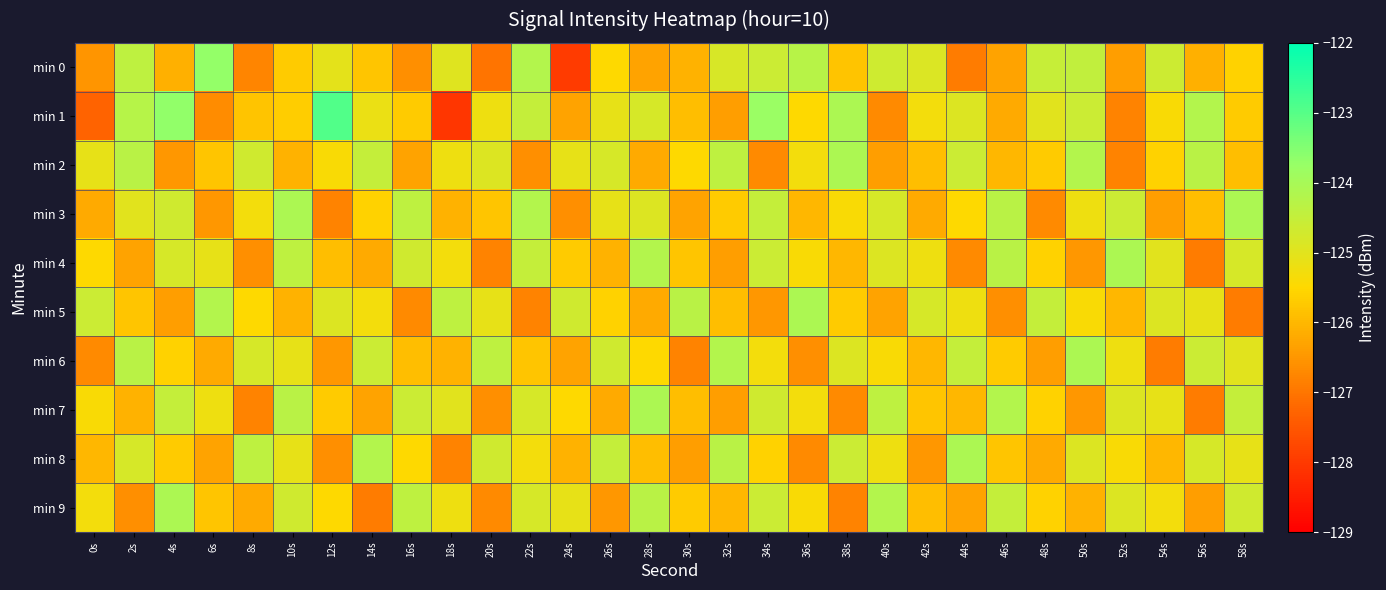

Reading left to right, what are all the values shown in this chart?

min 0: 0s=-126.5	2s=-124.4	4s=-126.1	6s=-123.7	8s=-126.8	10s=-125.7	12s=-125.1	14s=-125.8	16s=-126.6	18s=-125.0	20s=-127.0	22s=-124.2	24s=-128.0	26s=-125.5	28s=-126.3	30s=-126.1	32s=-124.8	34s=-124.6	36s=-124.3	38s=-125.8	40s=-124.7	42s=-124.9	44s=-126.9	46s=-126.3	48s=-124.5	50s=-124.4	52s=-126.4	54s=-124.6	56s=-126.1	58s=-125.6
min 1: 0s=-127.3	2s=-124.3	4s=-123.7	6s=-126.7	8s=-125.8	10s=-125.7	12s=-122.9	14s=-125.2	16s=-125.7	18s=-128.1	20s=-125.2	22s=-124.5	24s=-126.3	26s=-125.1	28s=-124.8	30s=-125.9	32s=-126.4	34s=-123.8	36s=-125.5	38s=-124.1	40s=-126.7	42s=-125.3	44s=-124.9	46s=-126.2	48s=-125.0	50s=-124.6	52s=-126.8	54s=-125.4	56s=-124.2	58s=-125.7
min 2: 0s=-125.1	2s=-124.3	4s=-126.5	6s=-125.8	8s=-124.7	10s=-126.1	12s=-125.4	14s=-124.5	16s=-126.3	18s=-125.2	20s=-124.9	22s=-126.6	24s=-125.1	26s=-124.8	28s=-126.2	30s=-125.5	32s=-124.4	34s=-126.7	36s=-125.3	38s=-124.1	40s=-126.4	42s=-125.9	44s=-124.6	46s=-126.0	48s=-125.7	50s=-124.2	52s=-126.8	54s=-125.6	56s=-124.3	58s=-125.9
min 3: 0s=-126.2	2s=-125.0	4s=-124.7	6s=-126.5	8s=-125.3	10s=-124.1	12s=-126.8	14s=-125.6	16s=-124.4	18s=-126.1	20s=-125.8	22s=-124.2	24s=-126.6	26s=-125.1	28s=-124.9	30s=-126.3	32s=-125.7	34s=-124.5	36s=-126.0	38s=-125.4	40s=-124.8	42s=-126.2	44s=-125.5	46s=-124.3	48s=-126.7	50s=-125.2	52s=-124.6	54s=-126.4	56s=-125.9	58s=-124.1
min 4: 0s=-125.5	2s=-126.3	4s=-124.8	6s=-125.1	8s=-126.6	10s=-124.4	12s=-125.9	14s=-126.2	16s=-124.7	18s=-125.3	20s=-126.8	22s=-124.5	24s=-125.7	26s=-126.1	28s=-124.2	30s=-125.8	32s=-126.4	34s=-124.6	36s=-125.4	38s=-126.0	40s=-124.9	42s=-125.2	44s=-126.7	46s=-124.3	48s=-125.6	50s=-126.5	52s=-124.1	54s=-125.0	56s=-126.9	58s=-124.8
min 5: 0s=-124.6	2s=-125.8	4s=-126.4	6s=-124.2	8s=-125.5	10s=-126.1	12s=-124.9	14s=-125.3	16s=-126.7	18s=-124.4	20s=-125.1	22s=-126.8	24s=-124.7	26s=-125.6	28s=-126.2	30s=-124.3	32s=-125.9	34s=-126.5	36s=-124.1	38s=-125.7	40s=-126.3	42s=-124.8	44s=-125.2	46s=-126.6	48s=-124.5	50s=-125.4	52s=-126.0	54s=-124.9	56s=-125.1	58s=-126.9
min 6: 0s=-126.7	2s=-124.3	4s=-125.6	6s=-126.2	8s=-124.8	10s=-125.1	12s=-126.5	14s=-124.6	16s=-125.9	18s=-126.1	20s=-124.4	22s=-125.8	24s=-126.3	26s=-124.7	28s=-125.5	30s=-126.8	32s=-124.2	34s=-125.3	36s=-126.6	38s=-124.9	40s=-125.4	42s=-126.0	44s=-124.5	46s=-125.7	48s=-126.4	50s=-124.1	52s=-125.2	54s=-126.9	56s=-124.6	58s=-125.0
min 7: 0s=-125.4	2s=-126.1	4s=-124.5	6s=-125.2	8s=-126.8	10s=-124.3	12s=-125.7	14s=-126.3	16s=-124.6	18s=-125.0	20s=-126.6	22s=-124.8	24s=-125.5	26s=-126.2	28s=-124.1	30s=-125.9	32s=-126.4	34s=-124.7	36s=-125.3	38s=-126.7	40s=-124.4	42s=-125.8	44s=-126.0	46s=-124.2	48s=-125.6	50s=-126.5	52s=-124.9	54s=-125.1	56s=-126.9	58s=-124.5
min 8: 0s=-126.0	2s=-124.8	4s=-125.7	6s=-126.3	8s=-124.4	10s=-125.1	12s=-126.6	14s=-124.2	16s=-125.5	18s=-126.8	20s=-124.7	22s=-125.3	24s=-126.1	26s=-124.5	28s=-125.9	30s=-126.4	32s=-124.3	34s=-125.6	36s=-126.7	38s=-124.6	40s=-125.2	42s=-126.5	44s=-124.1	46s=-125.8	48s=-126.2	50s=-124.9	52s=-125.4	54s=-126.0	56s=-124.8	58s=-125.1
min 9: 0s=-125.3	2s=-126.6	4s=-124.1	6s=-125.8	8s=-126.2	10s=-124.7	12s=-125.5	14s=-126.9	16s=-124.4	18s=-125.2	20s=-126.7	22s=-124.8	24s=-125.1	26s=-126.5	28s=-124.3	30s=-125.7	32s=-126.0	34s=-124.6	36s=-125.4	38s=-126.8	40s=-124.2	42s=-125.9	44s=-126.3	46s=-124.5	48s=-125.6	50s=-126.1	52s=-124.9	54s=-125.3	56s=-126.4	58s=-124.7